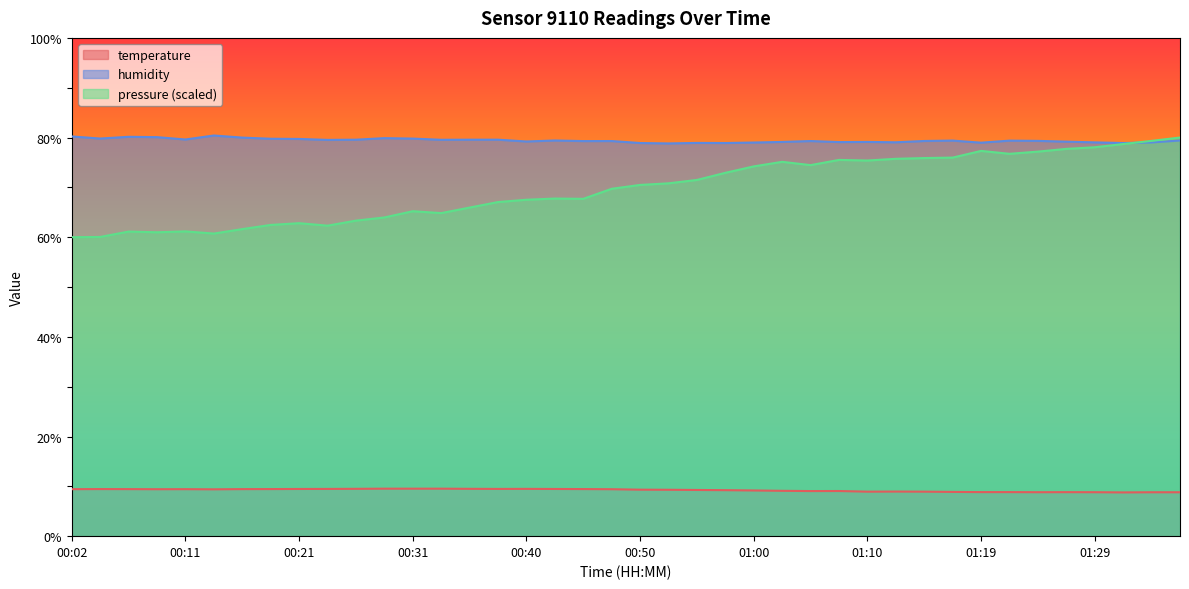

What is the maximum value for pressure (scaled)?

80.0